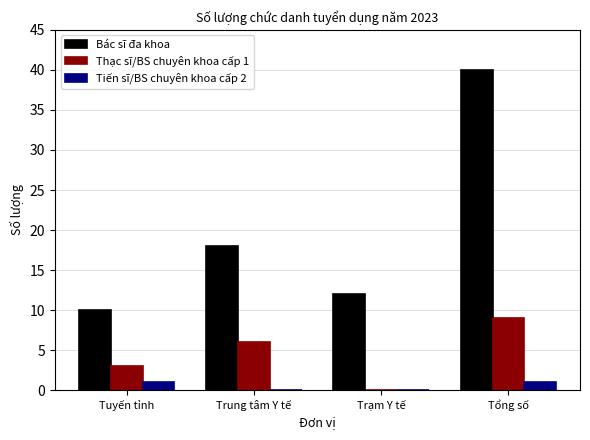

Between Tuyến tỉnh and Trạm Y tế, which series saw the biggest shift?

Thạc sĩ/BS chuyên khoa cấp 1